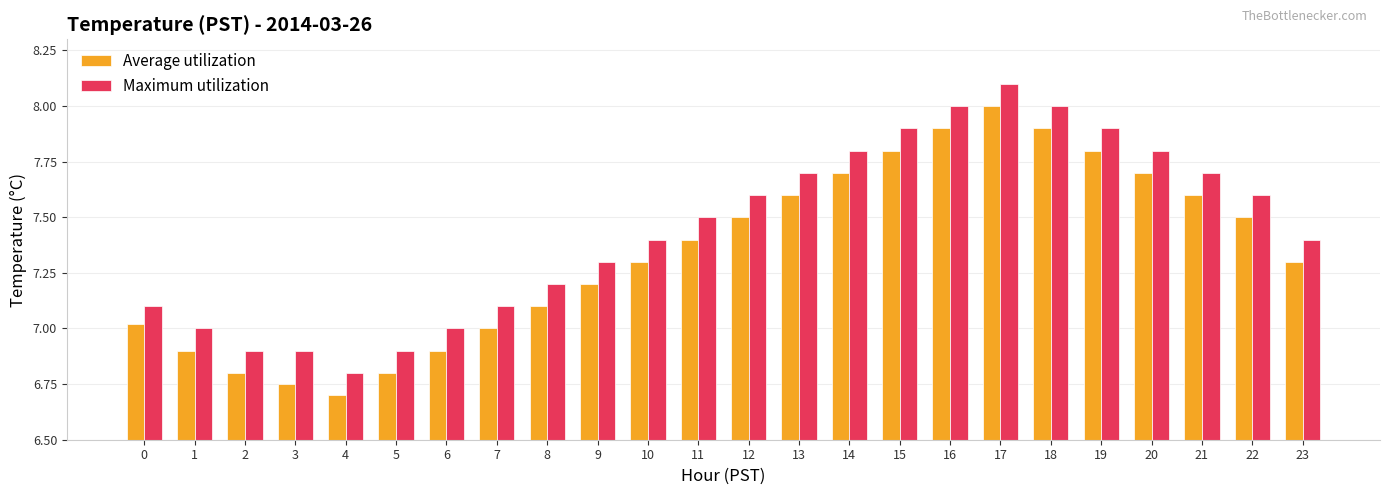

What is the difference between the maximum and minimum values in the Average utilization series?

1.3